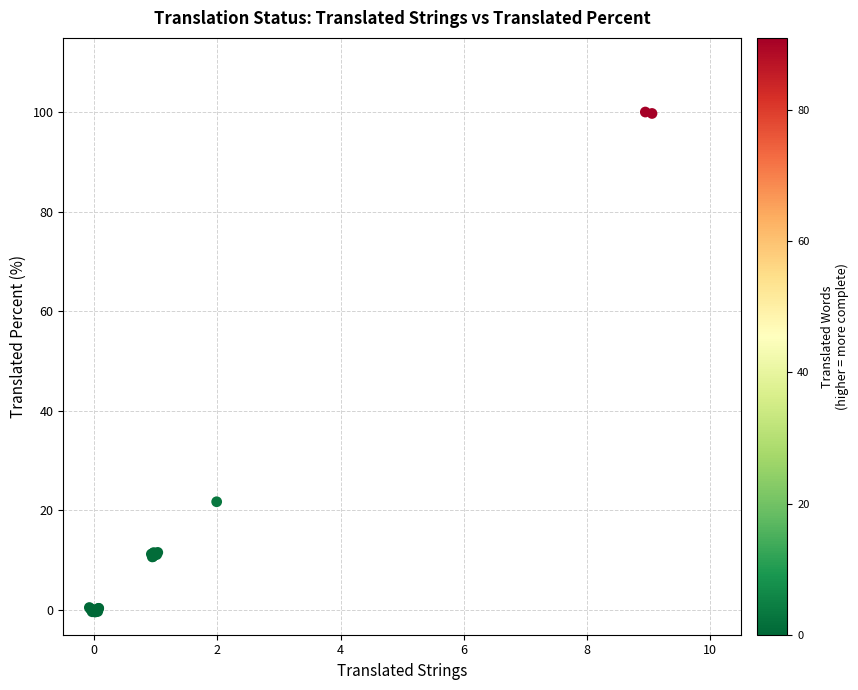

What Y value in the scatter plot is closest to 49?

21.7